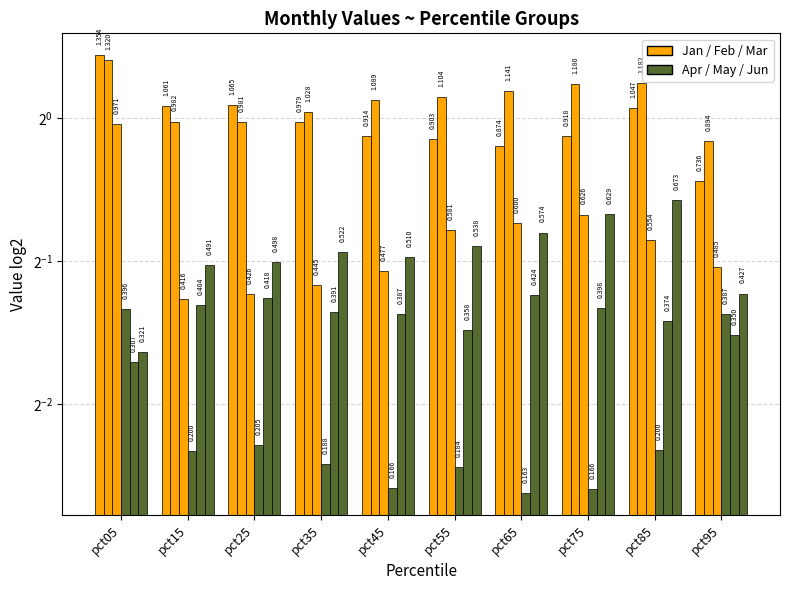

What is the sum of all Jan values?

9.8